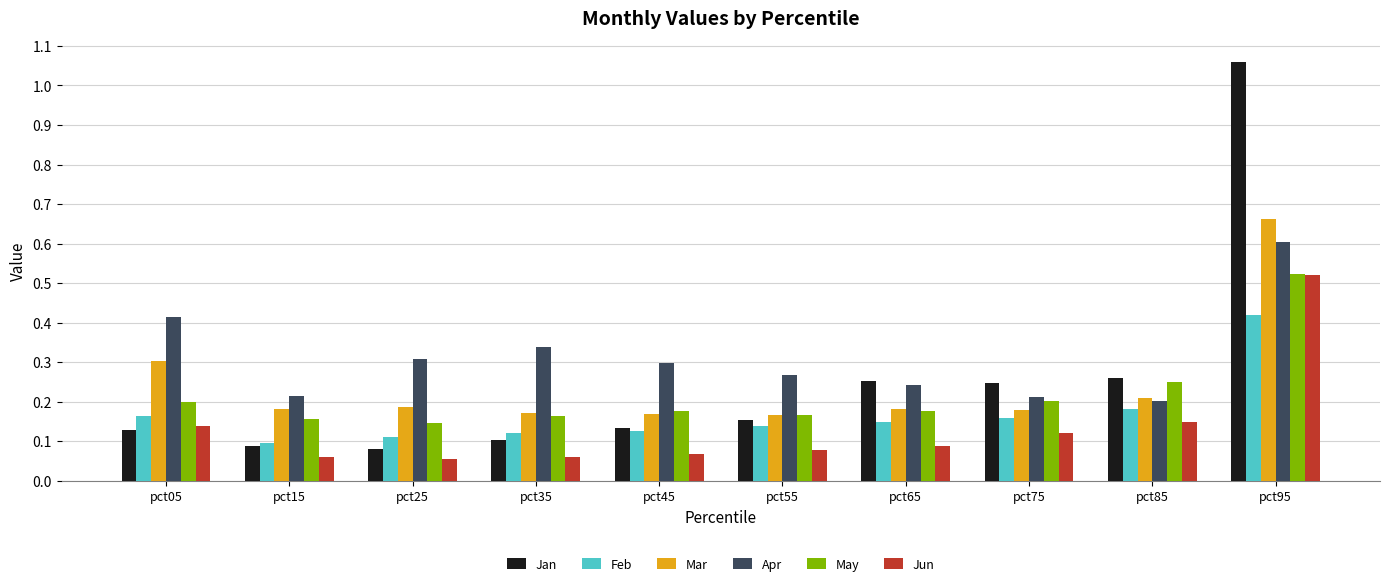

How many bars are there in each group?

6